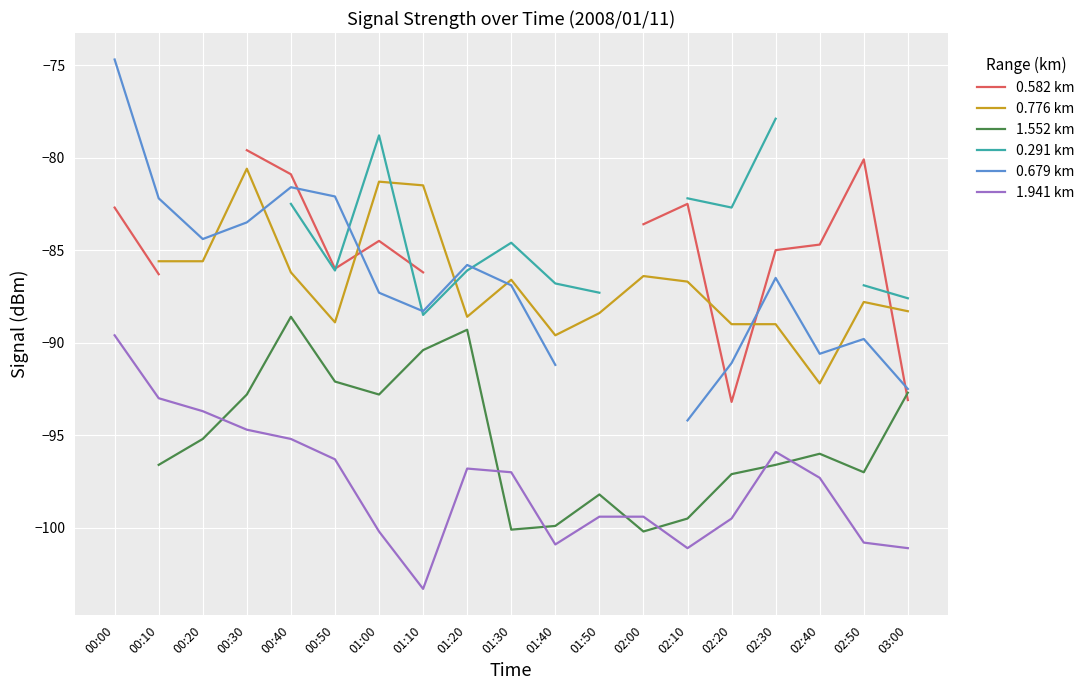

How many intersections are there between 0.776 km and 0.582 km?

4